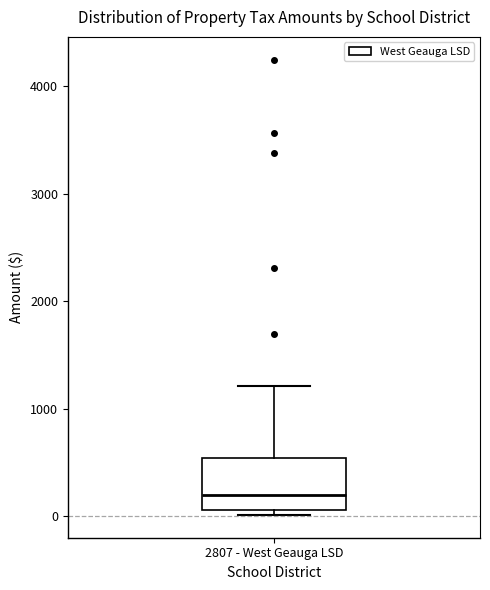

Where is the lower edge of the box for 2807 - West Geauga LSD on the y-axis? The values are not printed on the chart, so give them approximately, as read against the axis.

100